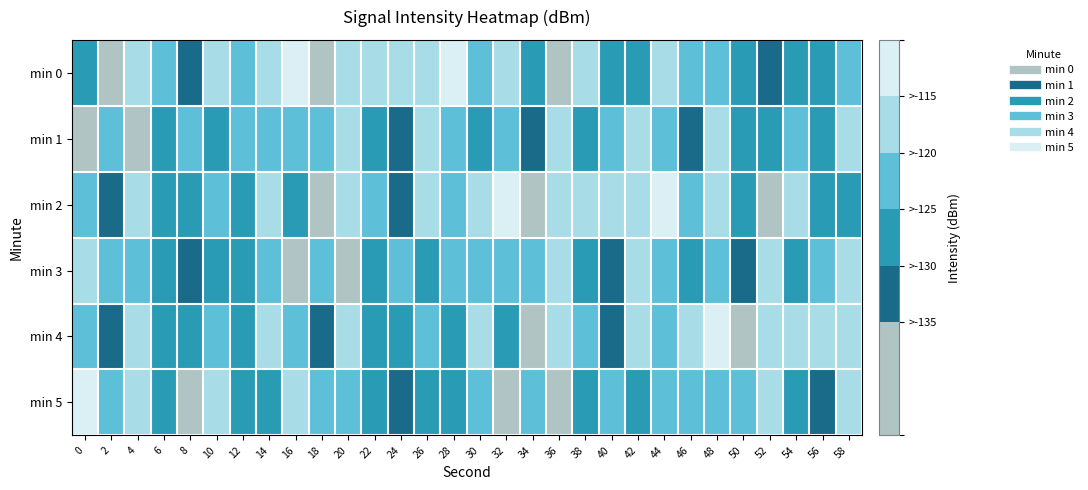

Reading left to right, what are all the values shown in this chart?

min 0: 0=-125.1	2=-136.4	4=-118.7	6=-123.2	8=-132.3	10=-118.2	12=-120.1	14=-115.2	16=-114.8	18=-141.8	20=-118.8	22=-119.0	24=-118.2	26=-115.8	28=-115.0	30=-124.6	32=-119.8	34=-129.8	36=-140.6	38=-118.6	40=-125.7	42=-125.7	44=-116.4	46=-124.4	48=-122.3	50=-126.3	52=-132.1	54=-128.1	56=-125.6	58=-123.2
min 1: 0=-138.9	2=-124.7	4=-138.1	6=-127.5	8=-121.4	10=-129.4	12=-124.2	14=-120.5	16=-121.0	18=-122.1	20=-119.5	22=-125.3	24=-130.1	26=-118.8	28=-123.5	30=-127.9	32=-121.7	34=-133.4	36=-119.2	38=-128.5	40=-124.8	42=-116.9	44=-122.3	46=-131.1	48=-118.5	50=-125.7	52=-129.3	54=-121.9	56=-126.4	58=-119.8
min 2: 0=-122.3	2=-131.1	4=-118.5	6=-125.7	8=-129.3	10=-121.9	12=-126.4	14=-119.8	16=-125.1	18=-136.4	20=-118.7	22=-123.2	24=-132.3	26=-118.2	28=-120.1	30=-115.2	32=-114.8	34=-141.8	36=-118.8	38=-119.0	40=-118.2	42=-115.8	44=-115.0	46=-124.6	48=-119.8	50=-129.8	52=-140.6	54=-118.6	56=-125.7	58=-125.7
min 3: 0=-116.4	2=-124.4	4=-122.3	6=-126.3	8=-132.1	10=-128.1	12=-125.6	14=-123.2	16=-138.9	18=-124.7	20=-138.1	22=-127.5	24=-121.4	26=-129.4	28=-124.2	30=-120.5	32=-121.0	34=-122.1	36=-119.5	38=-125.3	40=-130.1	42=-118.8	44=-123.5	46=-127.9	48=-121.7	50=-133.4	52=-119.2	54=-128.5	56=-124.8	58=-116.9
min 4: 0=-122.3	2=-131.1	4=-118.5	6=-125.7	8=-129.3	10=-121.9	12=-126.4	14=-119.8	16=-122.3	18=-131.1	20=-118.5	22=-125.7	24=-129.3	26=-121.9	28=-126.4	30=-119.8	32=-125.1	34=-136.4	36=-118.7	38=-123.2	40=-132.3	42=-118.2	44=-120.1	46=-115.2	48=-114.8	50=-141.8	52=-118.8	54=-119.0	56=-118.2	58=-115.8
min 5: 0=-115.0	2=-124.6	4=-119.8	6=-129.8	8=-140.6	10=-118.6	12=-125.7	14=-125.7	16=-116.4	18=-124.4	20=-122.3	22=-126.3	24=-132.1	26=-128.1	28=-125.6	30=-123.2	32=-138.9	34=-124.7	36=-138.1	38=-127.5	40=-121.4	42=-129.4	44=-124.2	46=-120.5	48=-121.0	50=-122.1	52=-119.5	54=-125.3	56=-130.1	58=-118.8